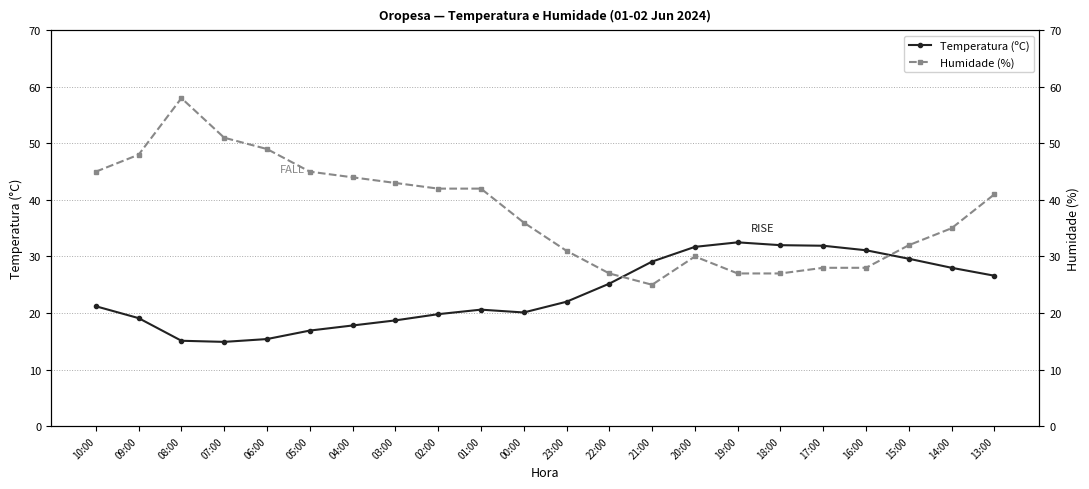

Which has a higher value, 20:00 or 03:00?

20:00